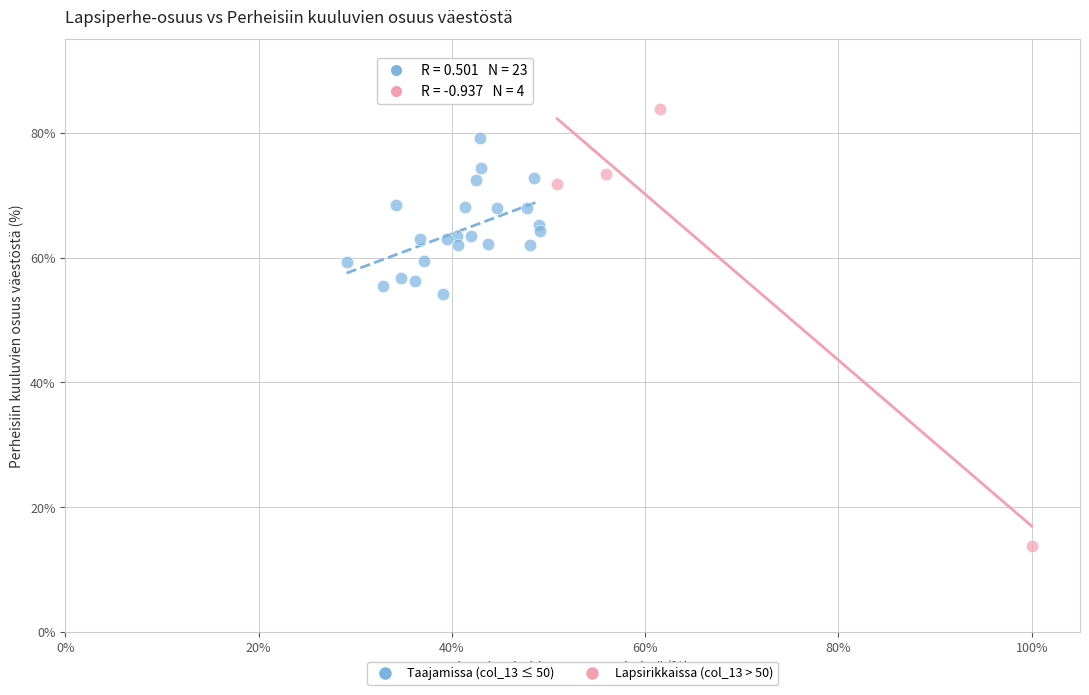

Which series reaches the maximum Y coordinate?

Lapsirikkaissa (col_13 > 50)